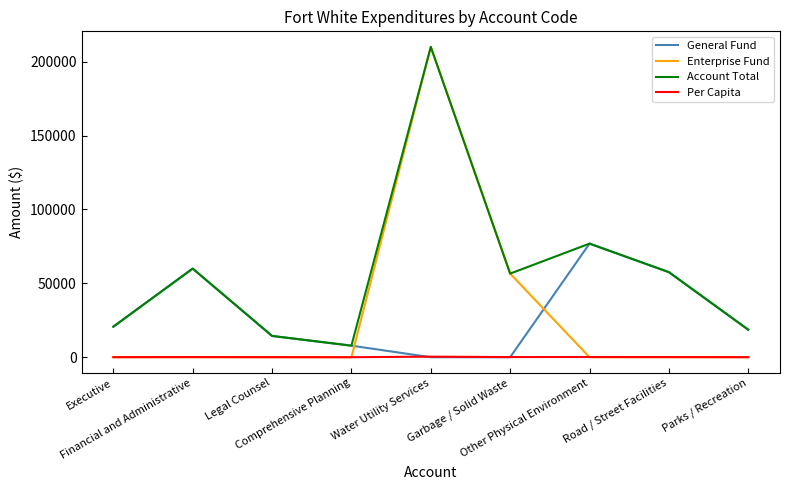

Which series has the largest range (max minus min)?

Enterprise Fund